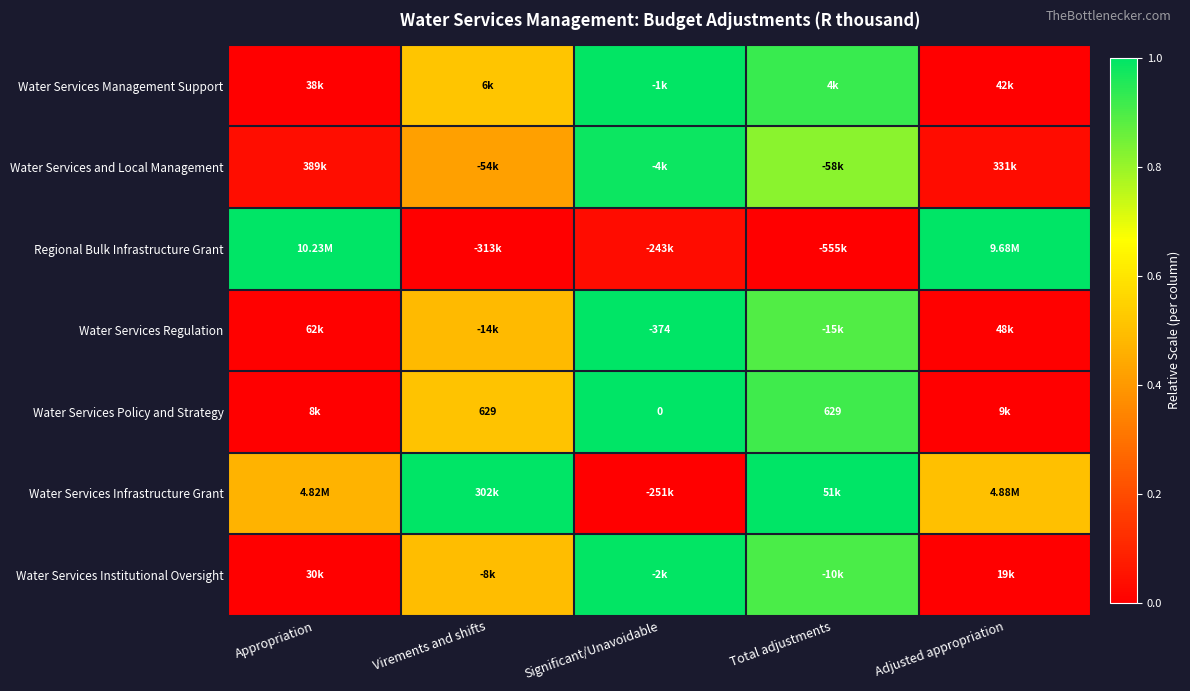

Which category has the highest value across all series?

Appropriation